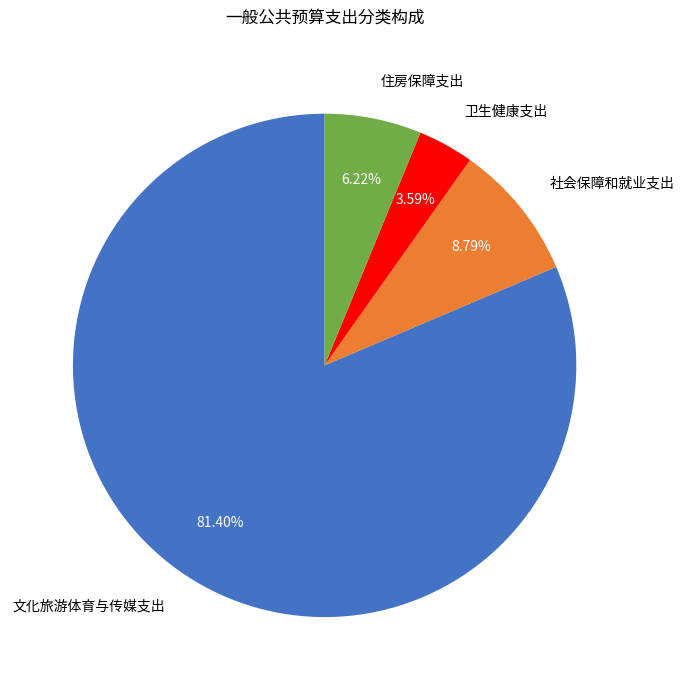

Is there a majority slice in this chart?

Yes